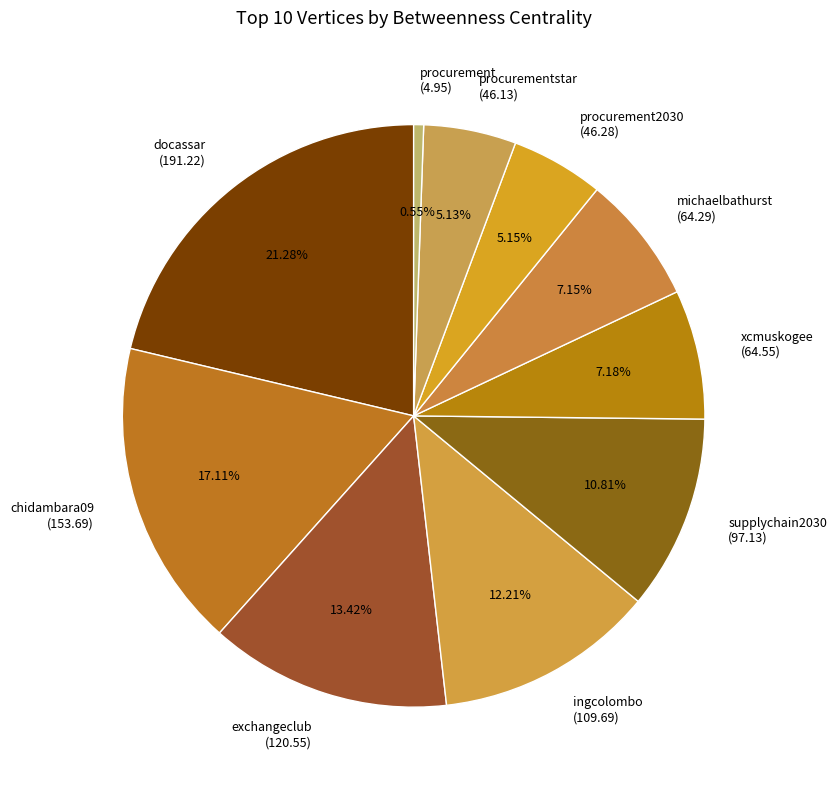

Is there any slice that represents more than half of the pie?

No